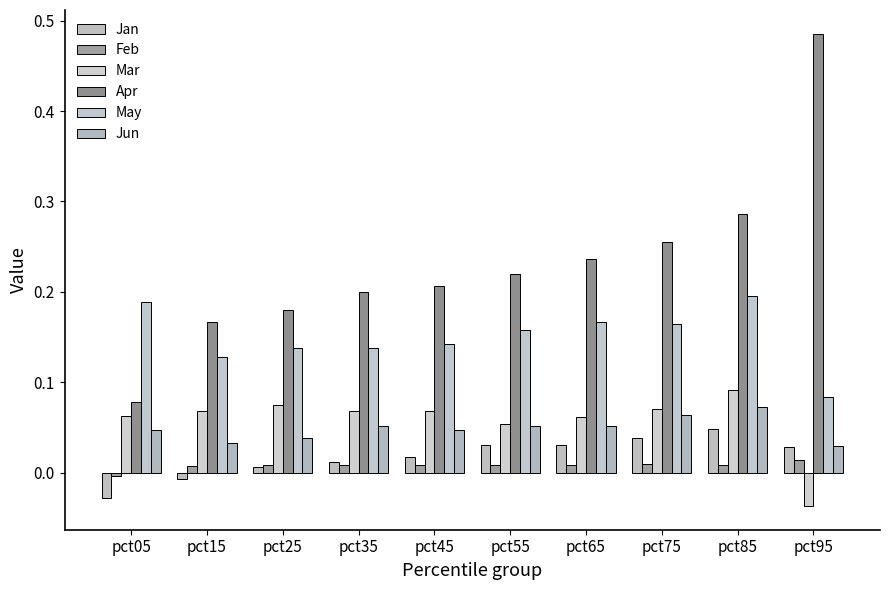

Which has a higher value, pct55 or pct75?

pct75